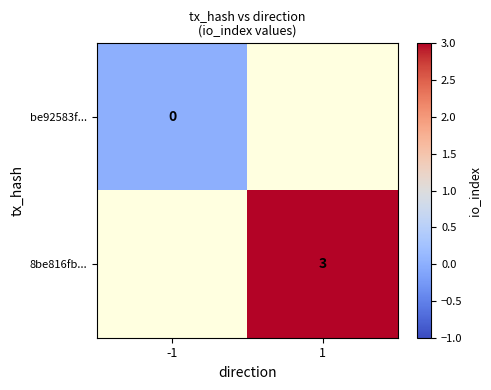

Is the value of be92583f... at -1 greater than the value of 8be816fb... at 1?

No